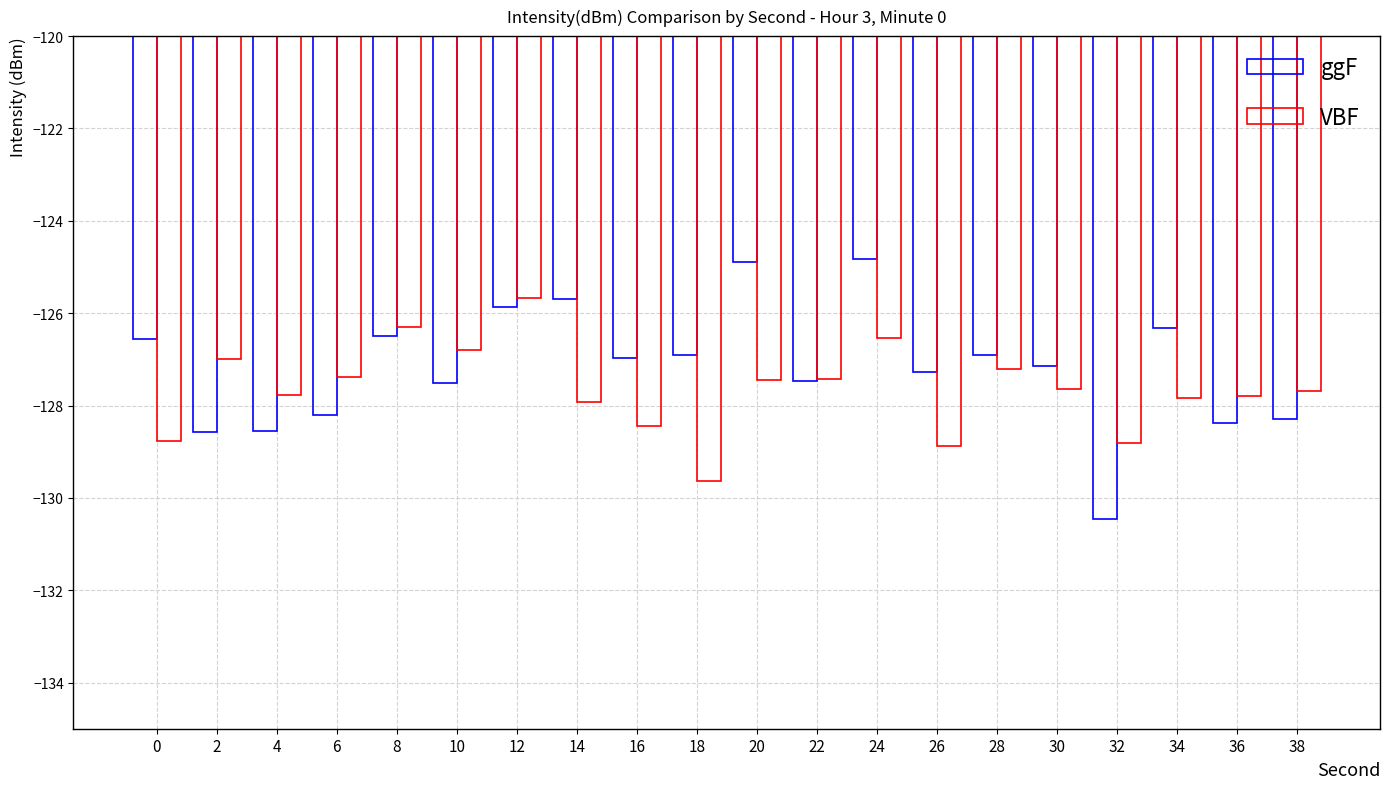

The value of VBF at 36 is -85.7. True or false?

False